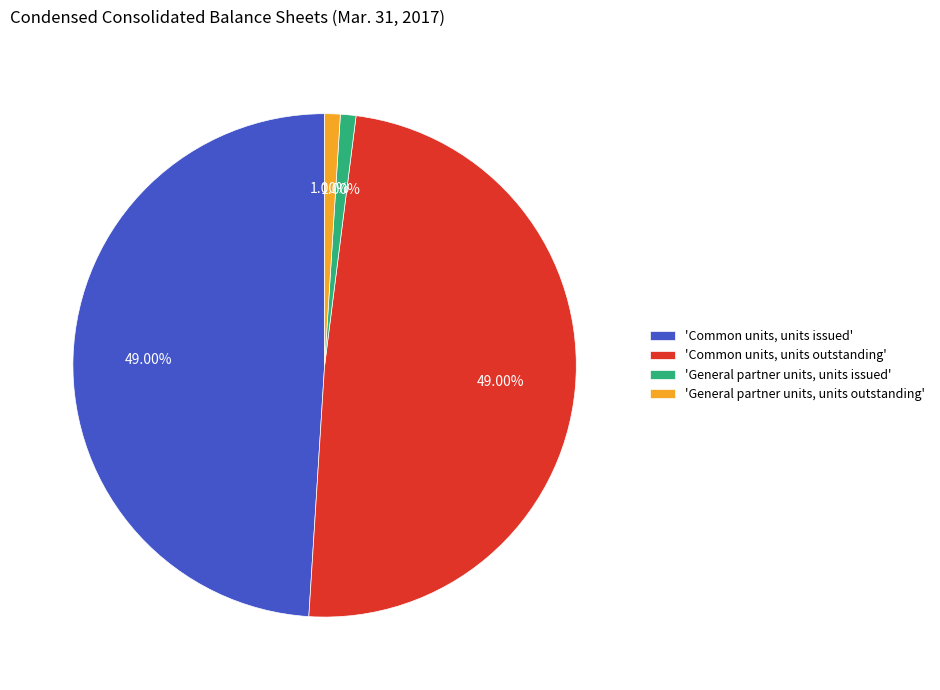

Is there a majority slice in this chart?

No